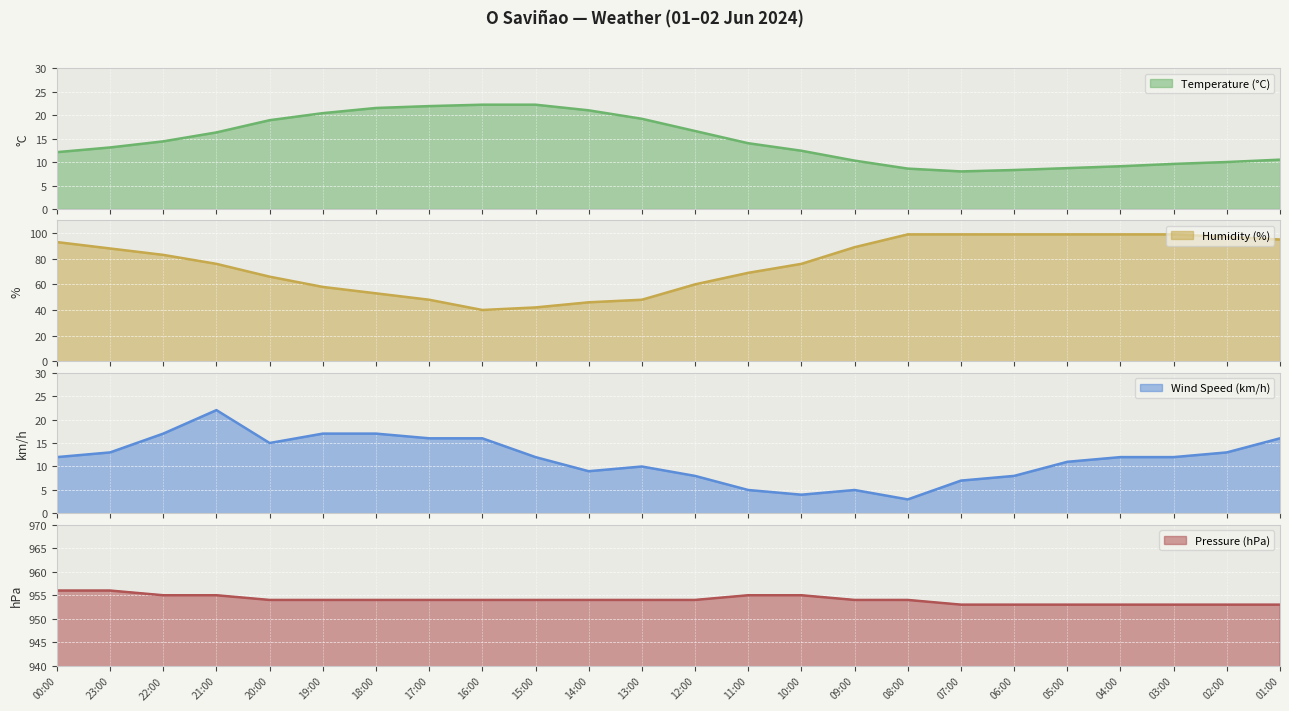

True or false: Wind Speed (km/h) and Humidity (%) intersect in this chart.

False